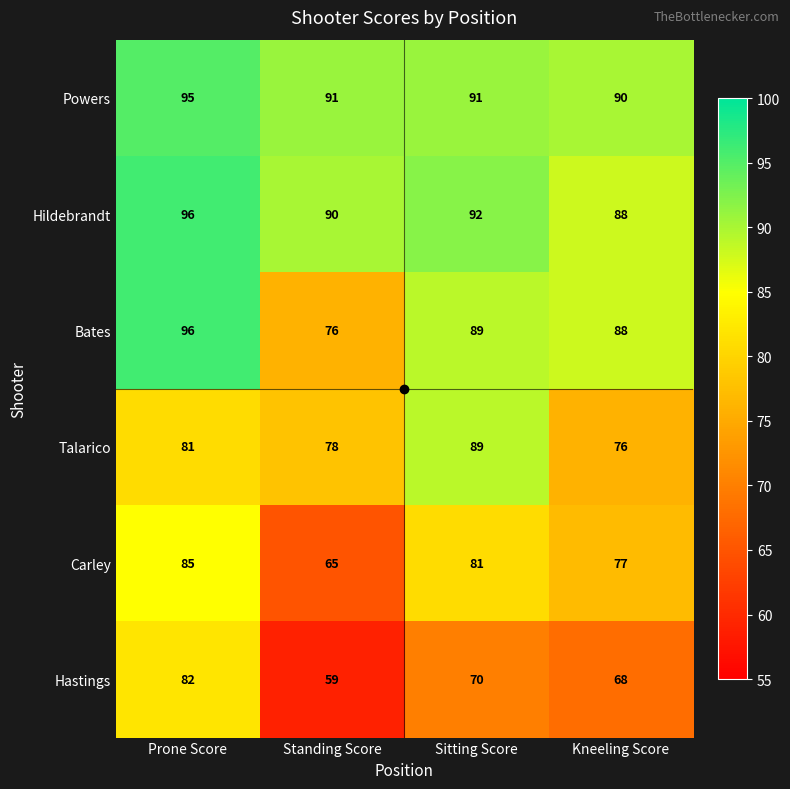

At which label is Hildebrandt closest to 92?

Sitting Score